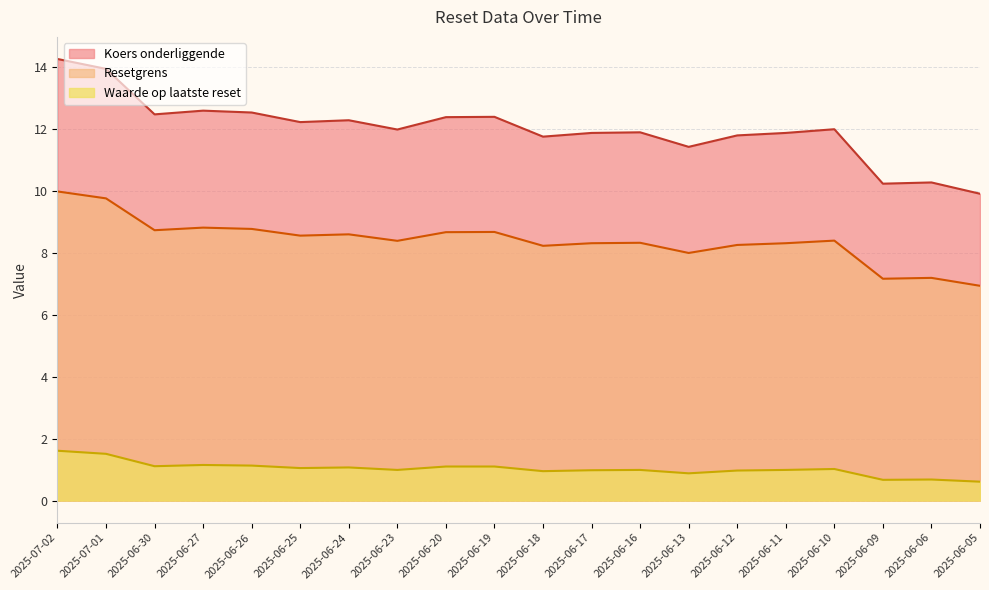

What is the difference between the highest and lowest values at 2025-07-01?

12.4